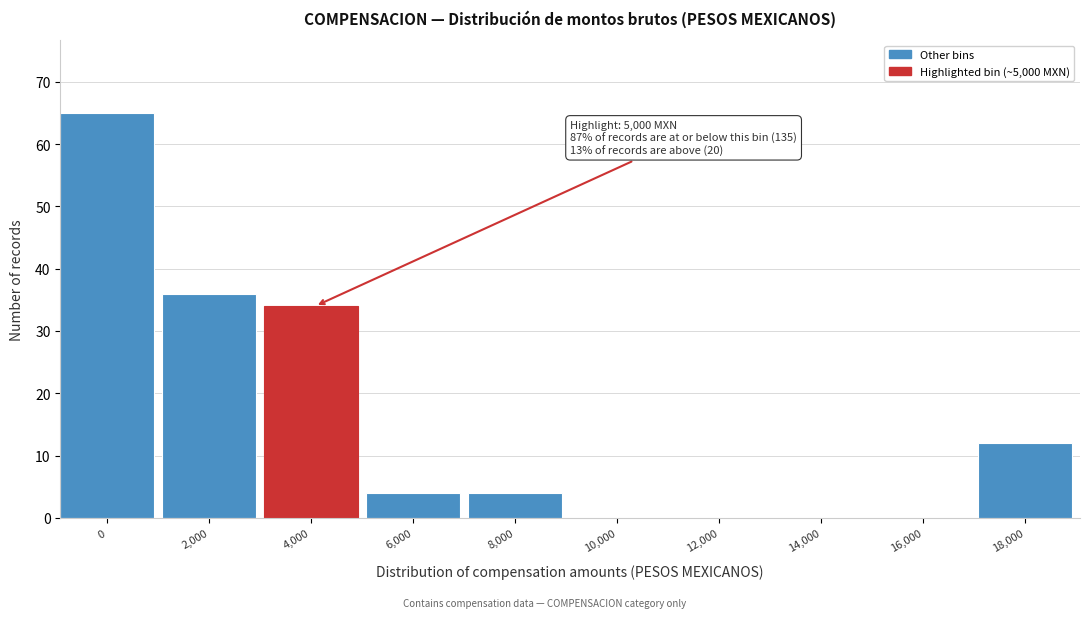

Reading left to right, list all the values displayed in this chart.

0=65	2,000=36	4,000=34	6,000=4	8,000=4	10,000=0	12,000=0	14,000=0	16,000=0	18,000=12